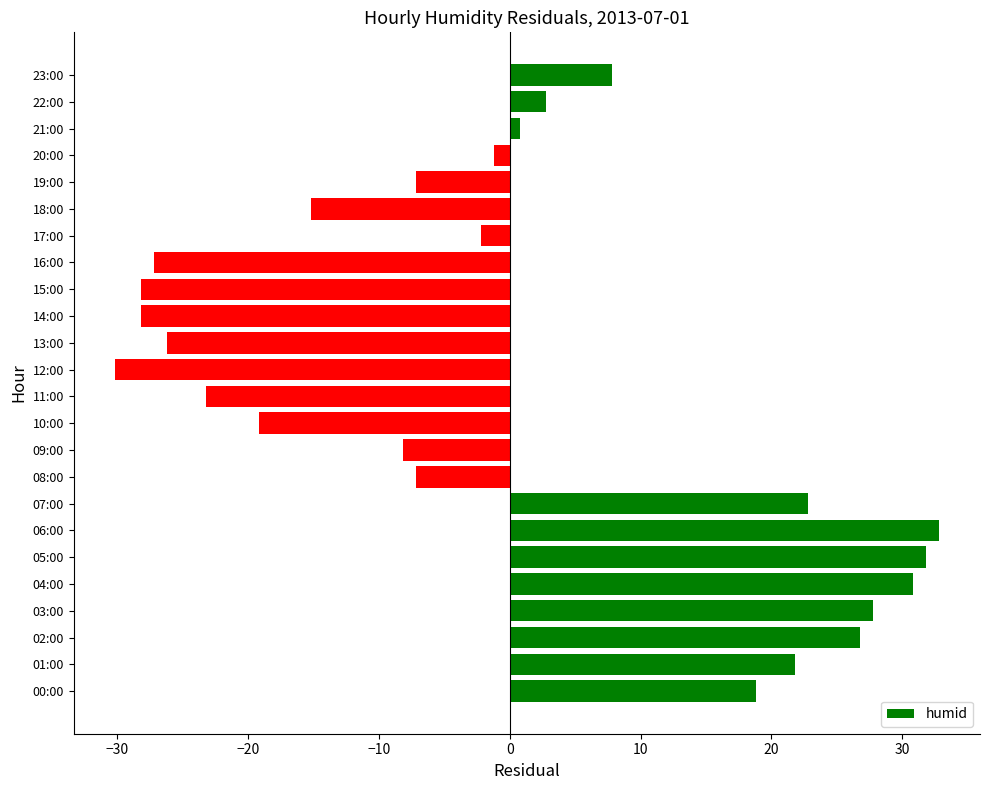

Reading top to bottom, what are all the values shown in this chart?

7.8	2.8	0.8	-1.2	-7.2	-15.2	-2.2	-27.2	-28.2	-28.2	-26.2	-30.2	-23.2	-19.2	-8.2	-7.2	22.8	32.8	31.8	30.8	27.8	26.8	21.8	18.8